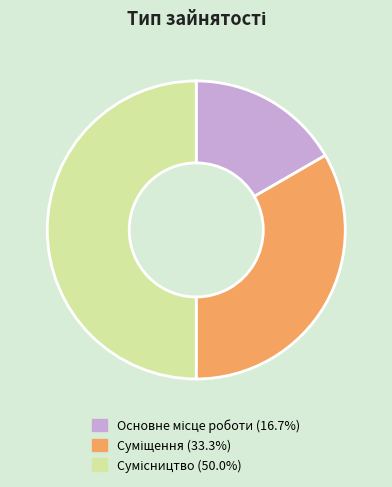

How many slices are in this pie chart?

3